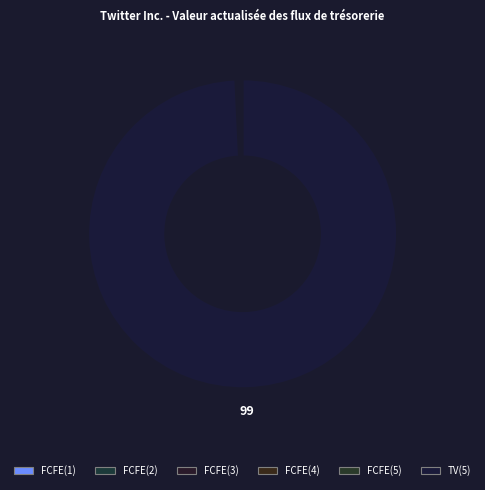

Does TV(5) account for over 50% of the chart?

Yes